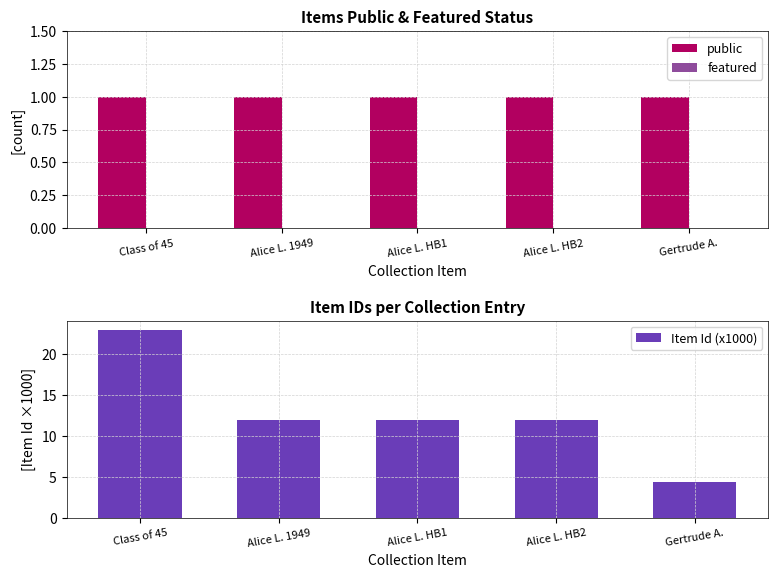

What is the difference between the highest and lowest values at Gertrude A.?

4.3